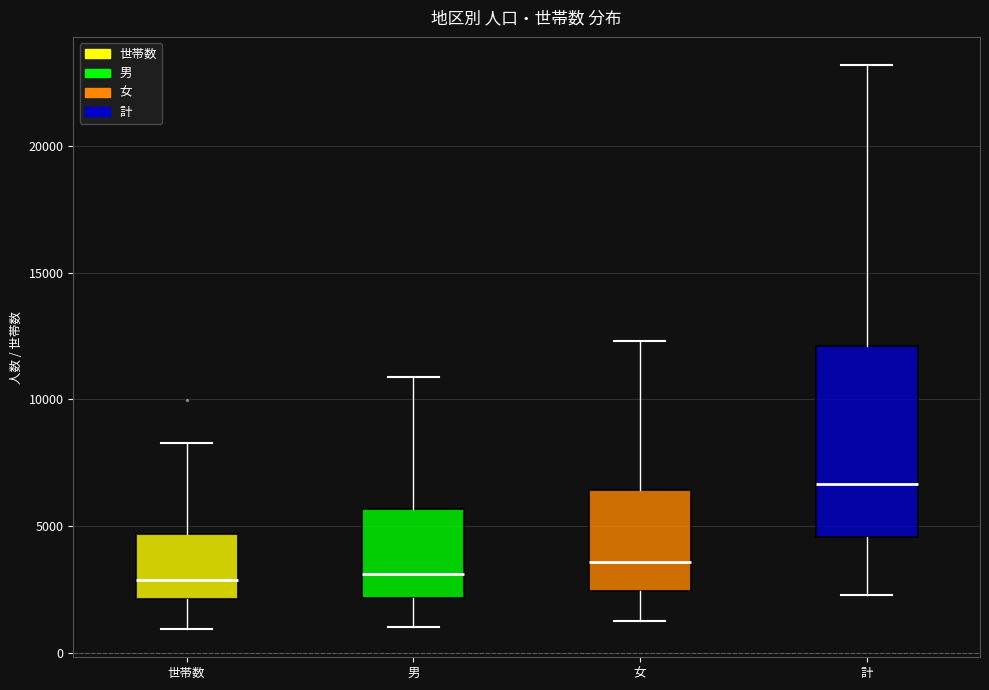

Where is the upper edge of the box for 世帯数 on the y-axis? The values are not printed on the chart, so give them approximately, as read against the axis.

4500